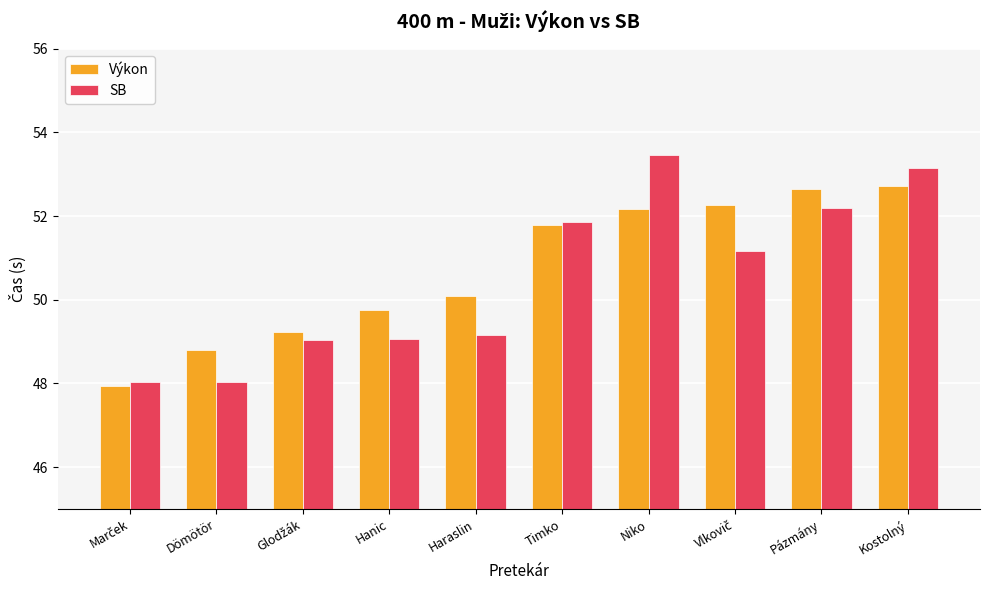

The SB series shows 11.9 at Pázmány. True or false?

False